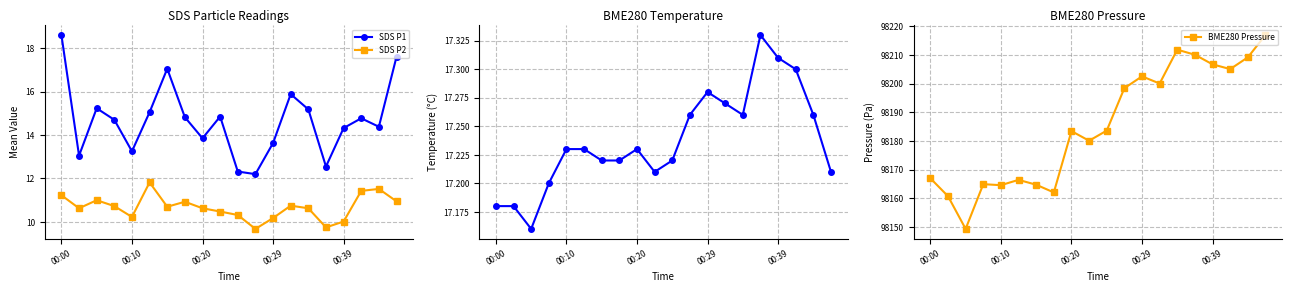

What is the total value across all series at 5?

98210.5